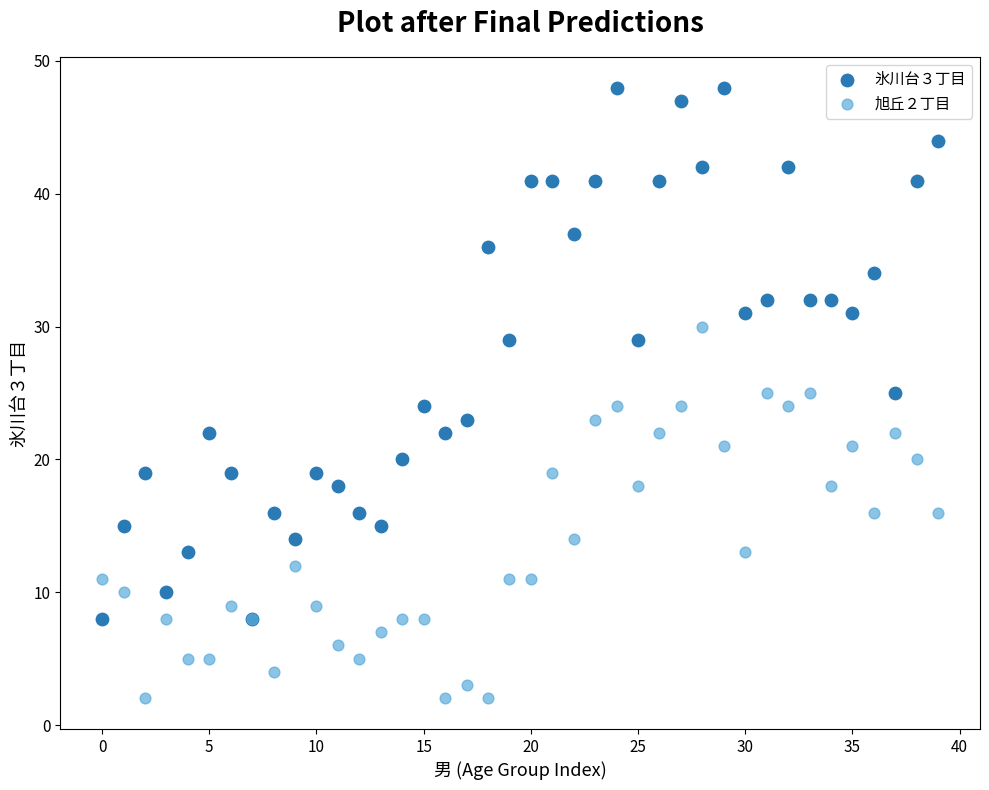

Which series reaches the maximum Y coordinate?

氷川台３丁目